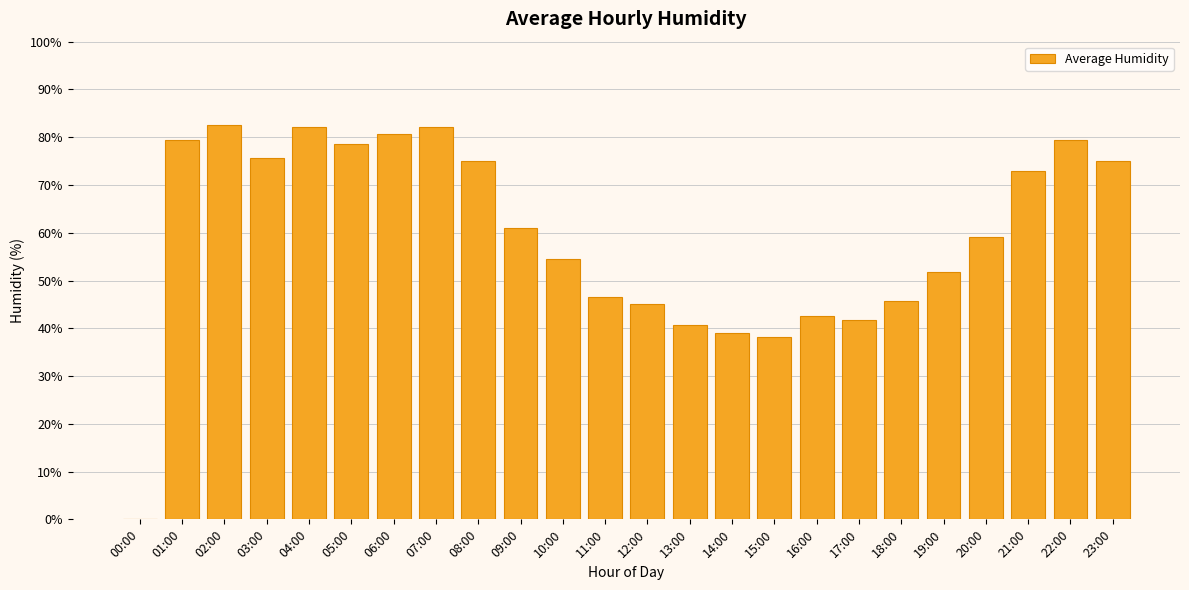

Count the number of data series in this chart.

1